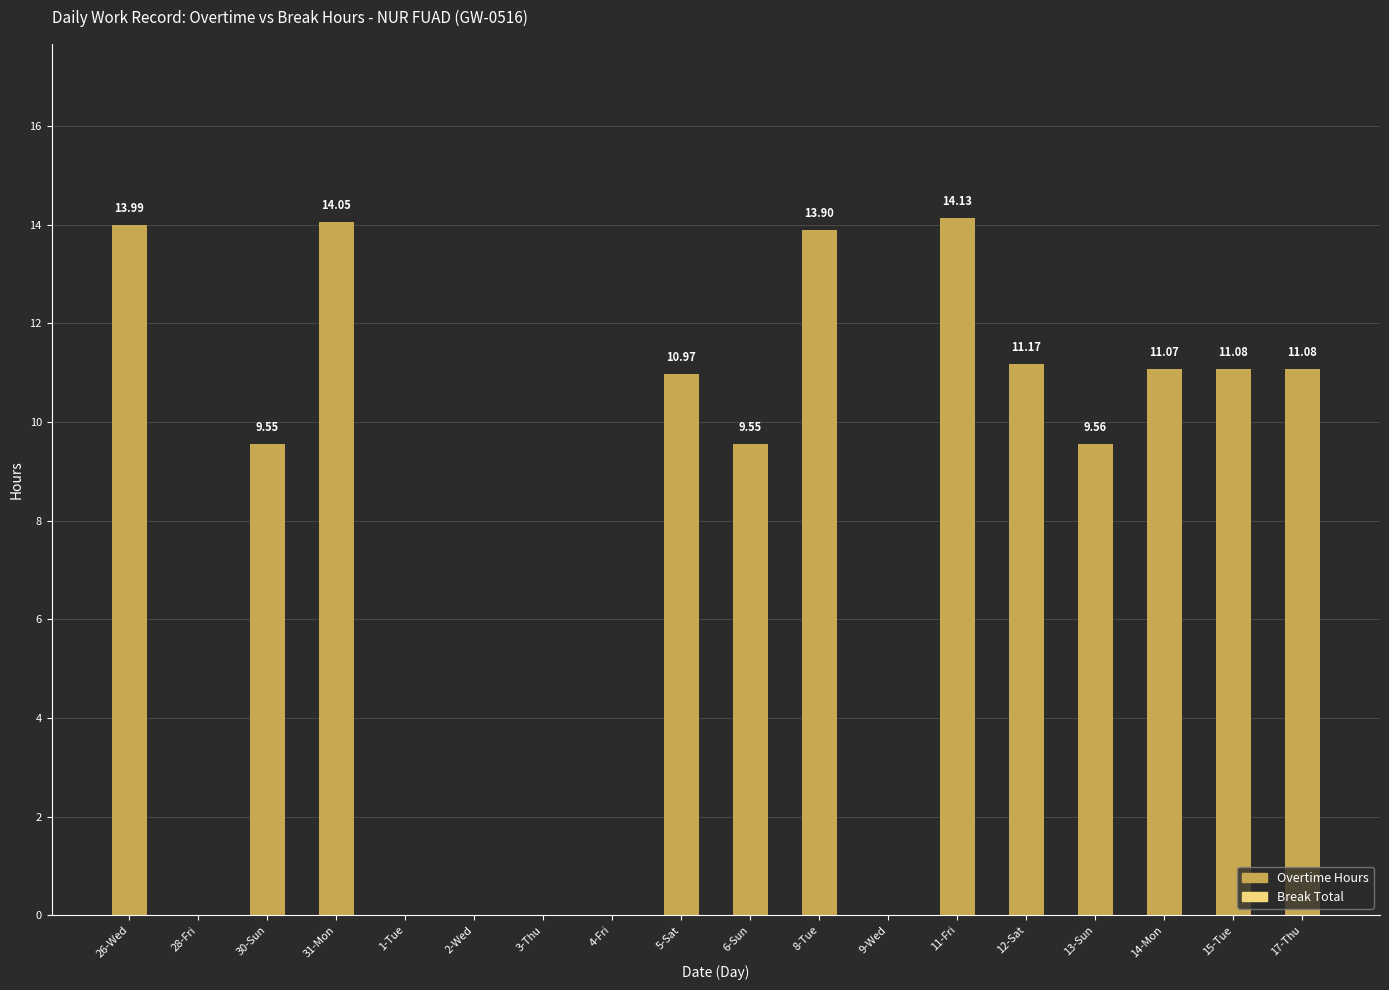

What is the sum of the values at 8-Tue and 14-Mon?

25.0